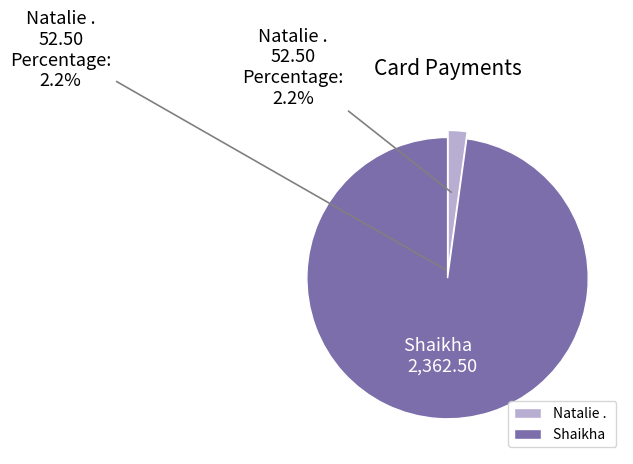

What percentage is NOT represented by Shaikha  ?

2.2%